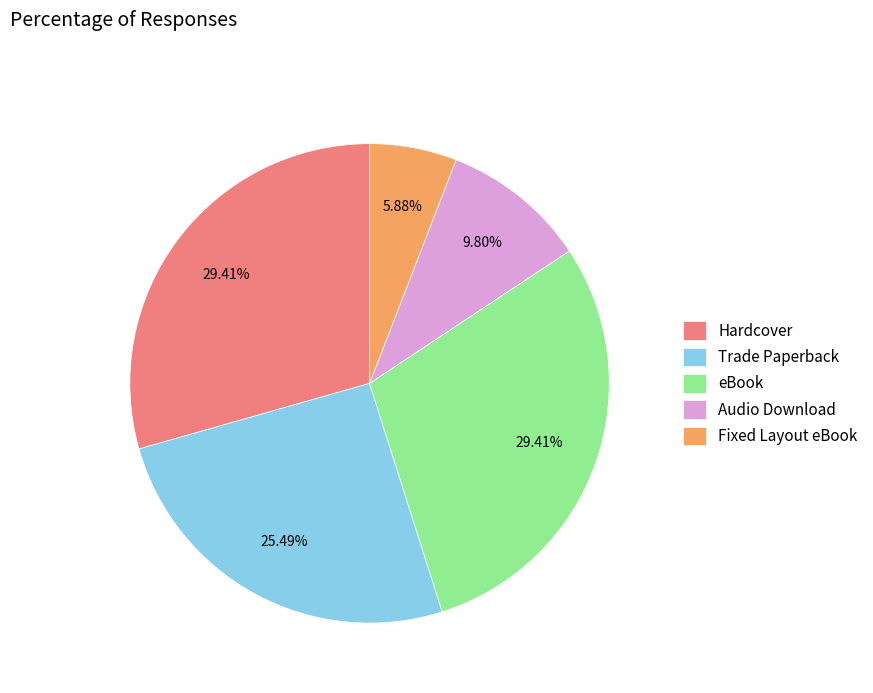

Approximately how many times larger is the value at eBook compared to Trade Paperback?

1.2